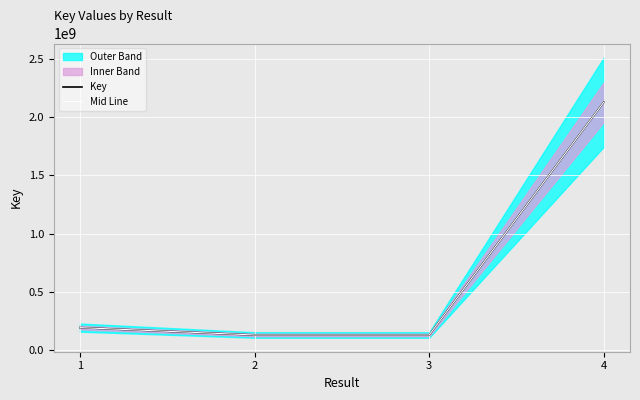

What is the value of the Mid Line point at the 3rd from the left?

130060715